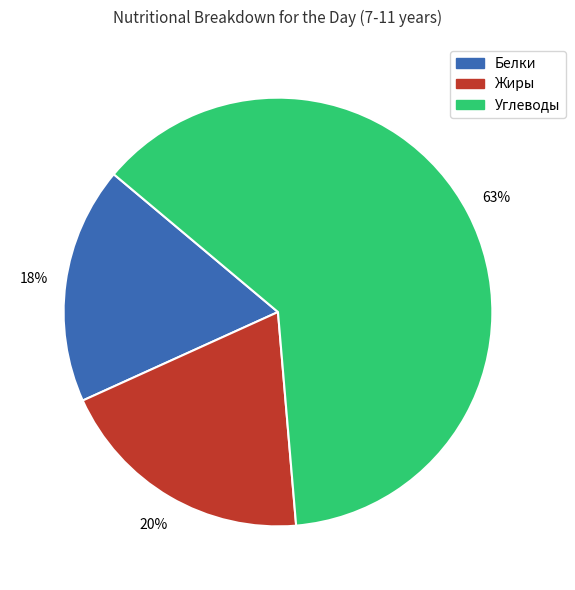

To the nearest percent, what percentage of the pie is Белки?

18%